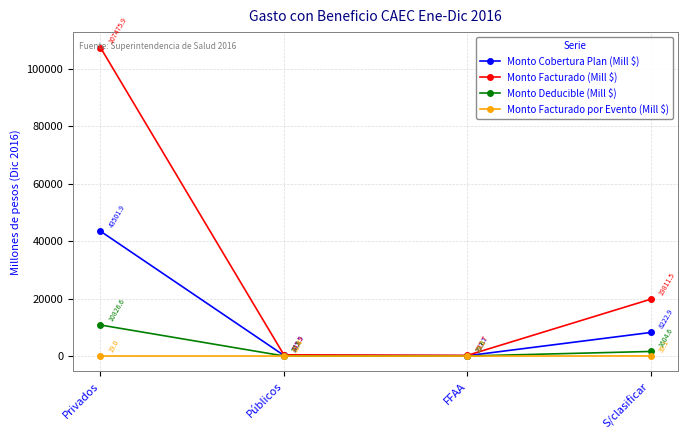

True or false: Monto Deducible (Mill $) has a value of 5583.7 at Privados.

False